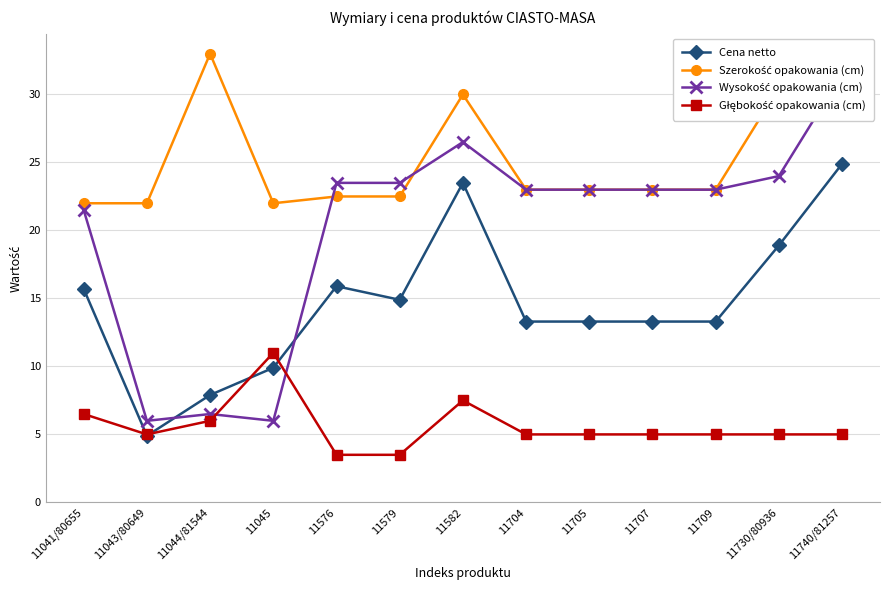

At which category does Głębokość opakowania (cm) reach its first local valley?

11043/80649